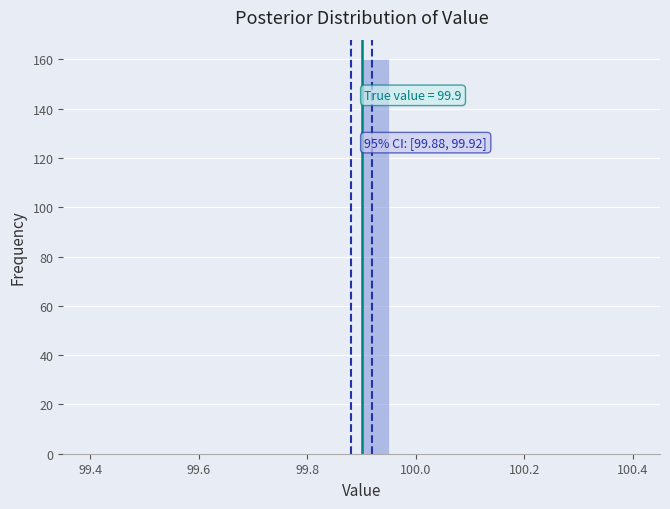

Around what value on the x-axis is the tallest bar? Give the approximate position of its centre, as read against the axis.

99.92